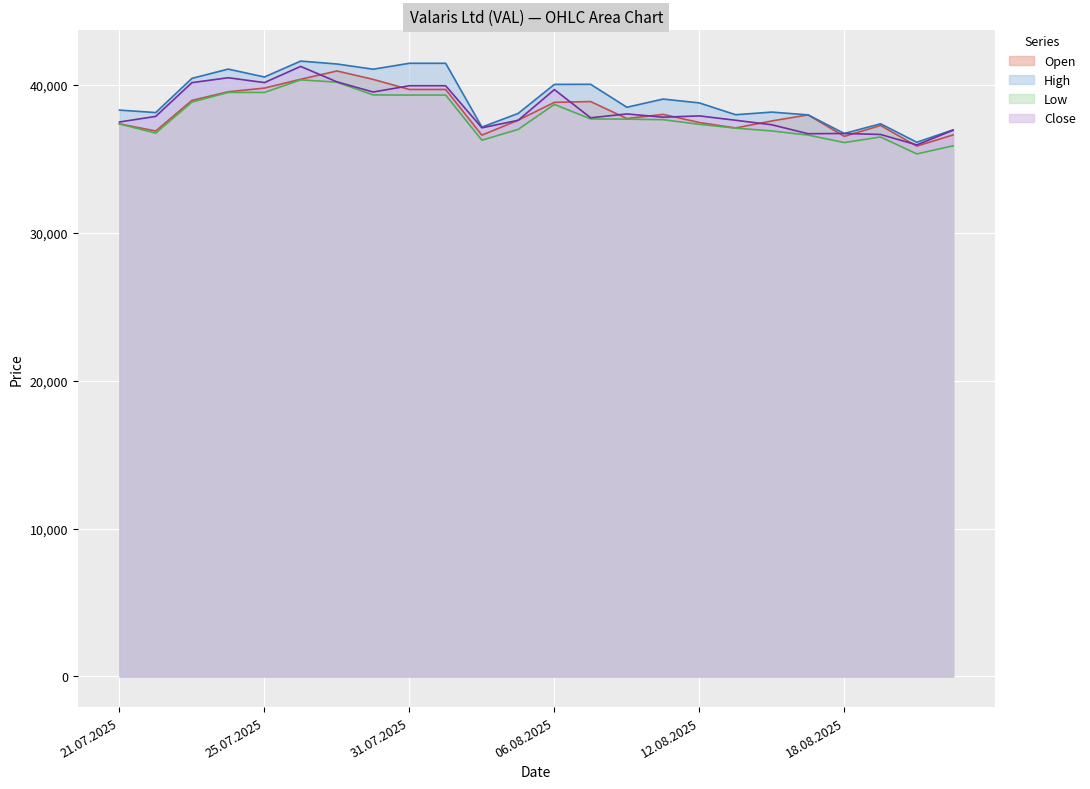

What position from the right is 14.08.2025?

6